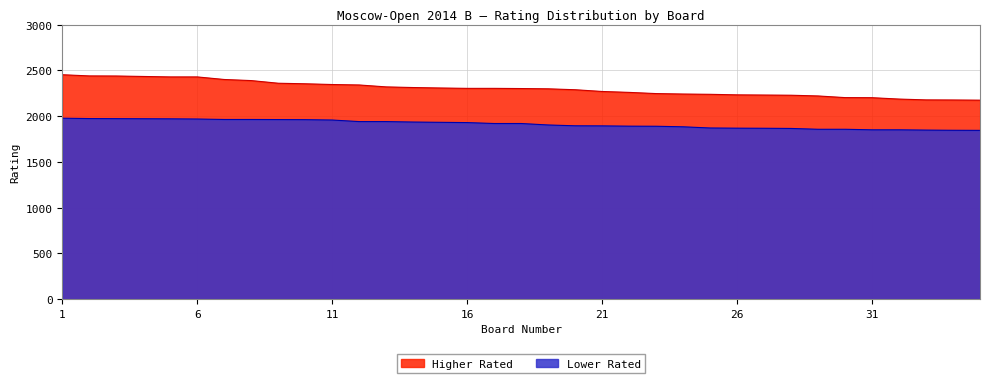

How many values in the Lower Rated series exceed 1919?

16